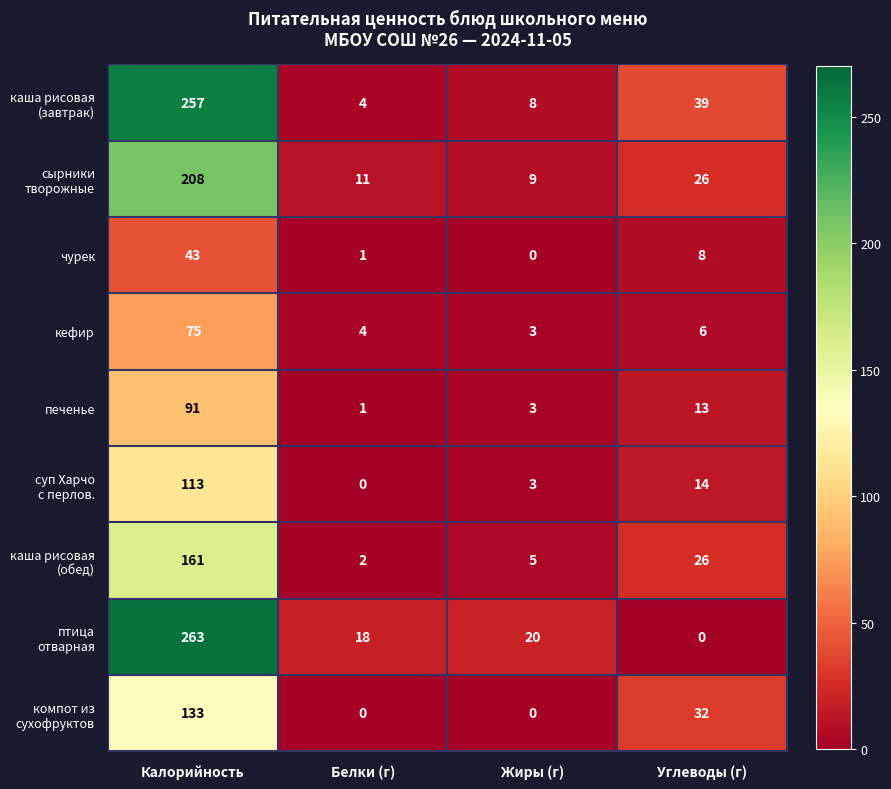

What is the difference between the second highest and minimum values in the кефир series?

3